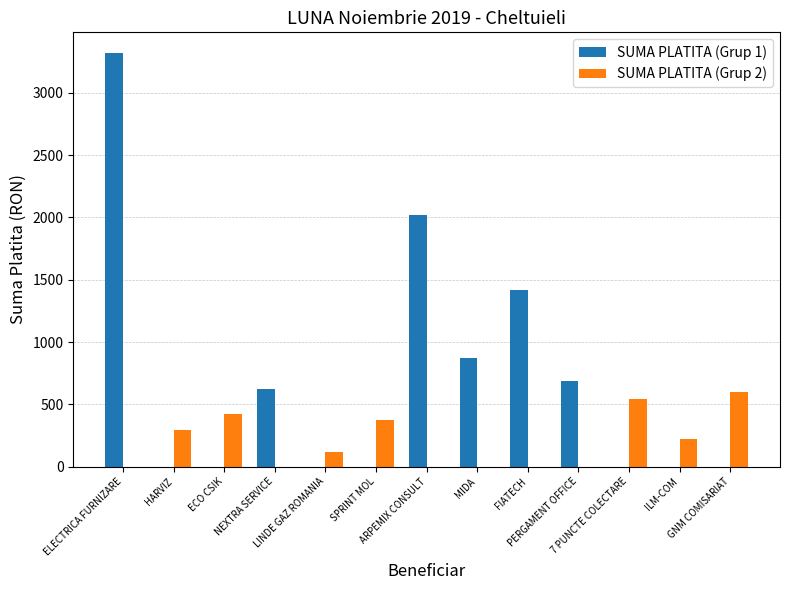

Count the number of data series in this chart.

2